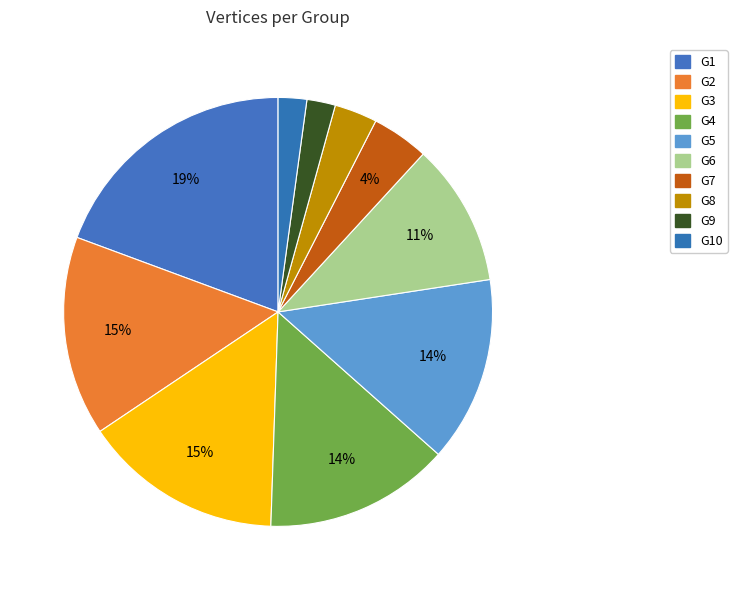

How many slices are in this pie chart?

10